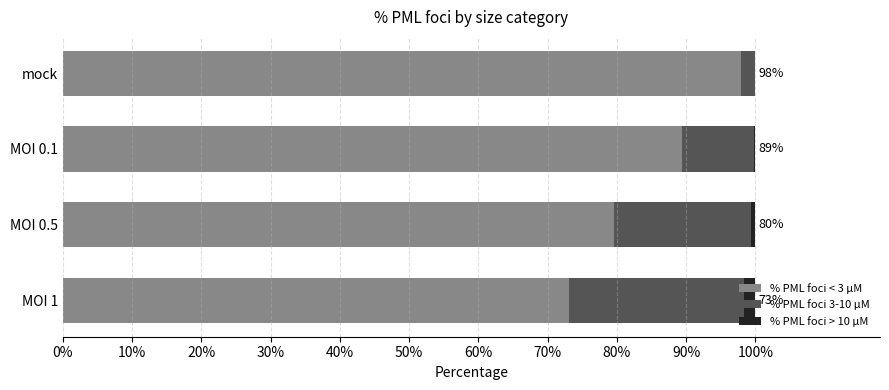

Which series has the largest total across all categories?

% PML foci < 3 µM